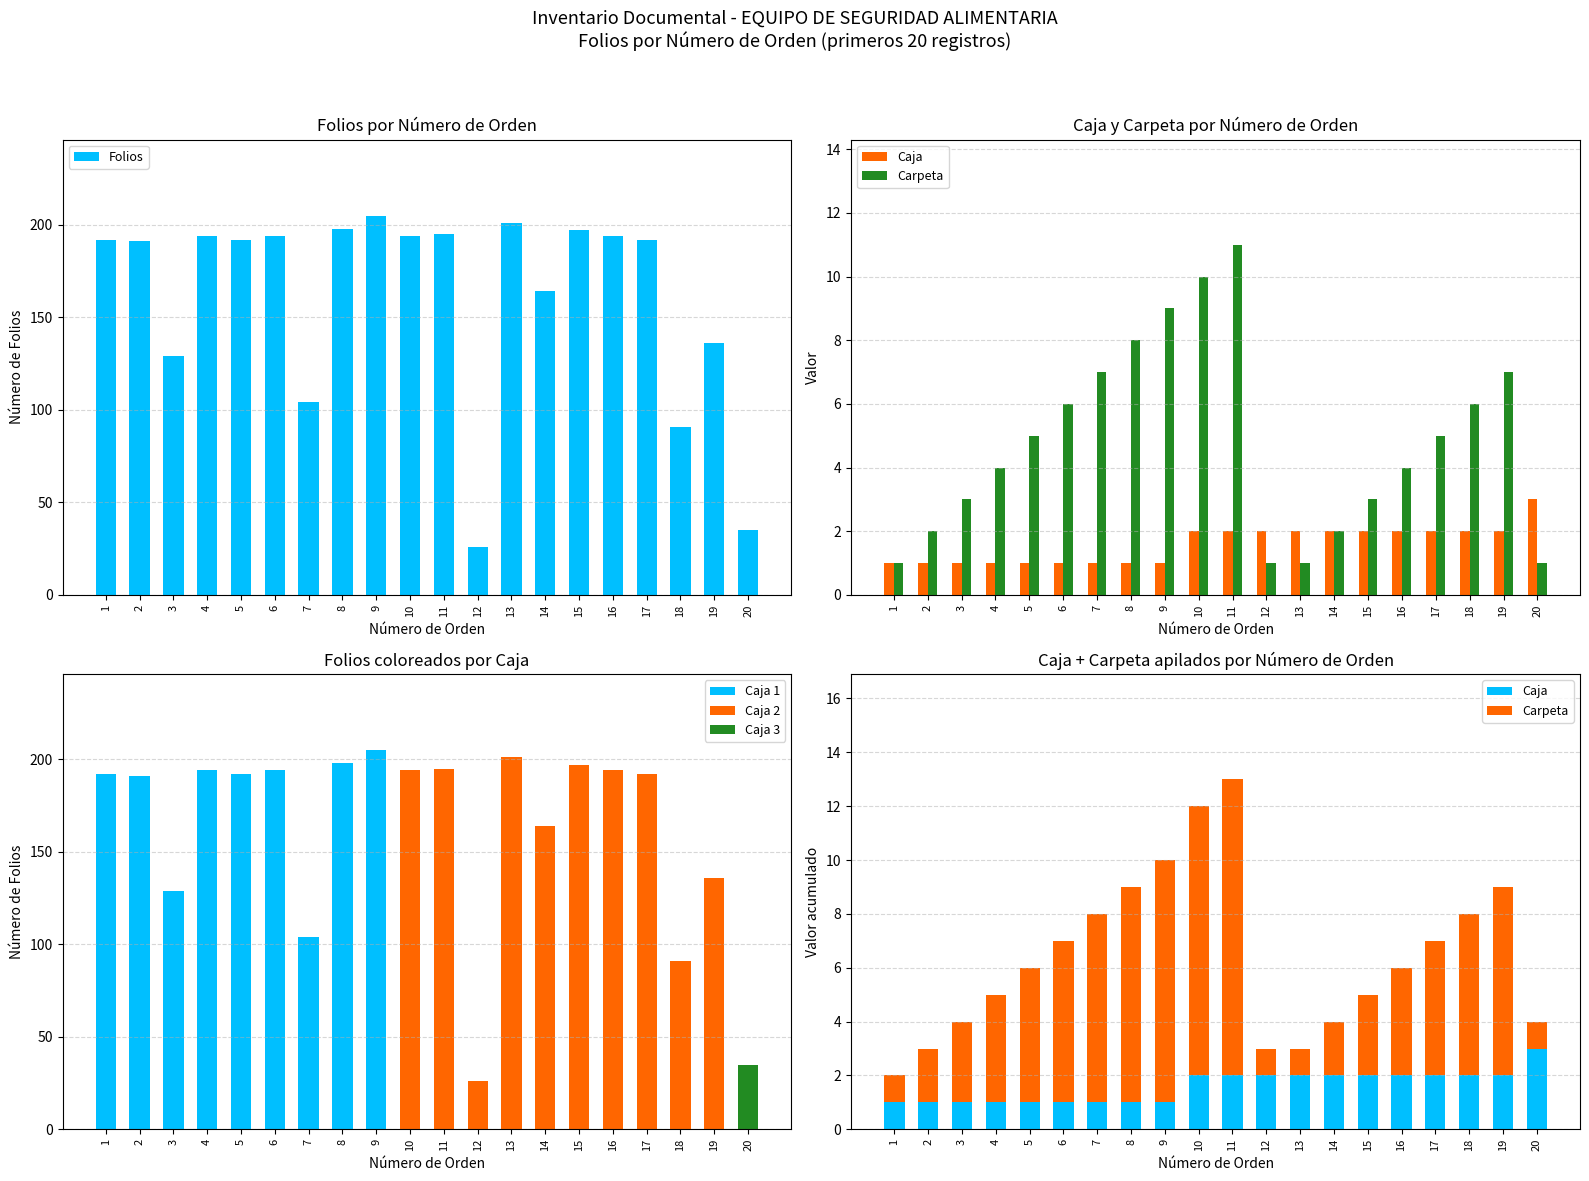

What value does the Caja series have at 8?

1